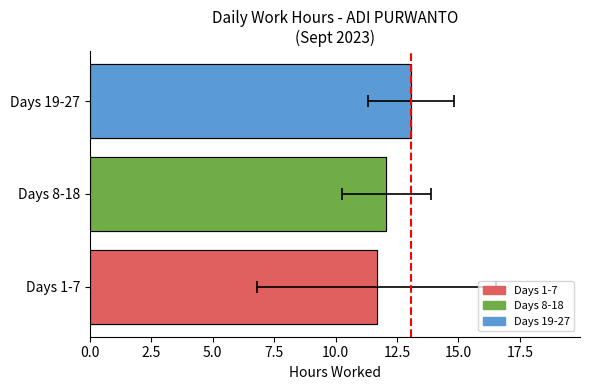

What is the maximum value shown in the chart?

13.1